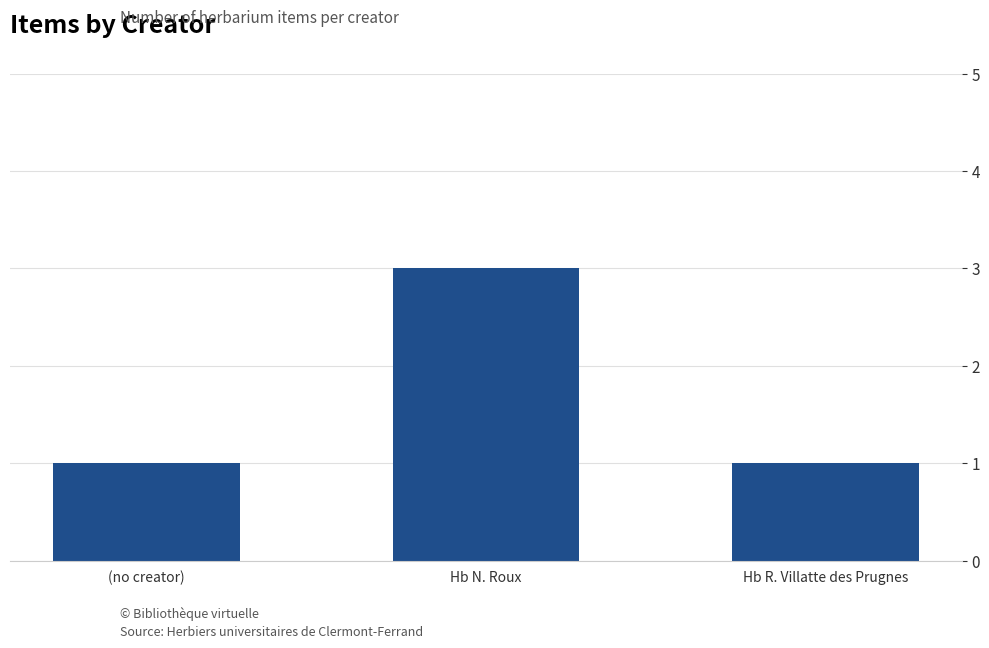

The value at Hb N. Roux is 5. True or false?

False